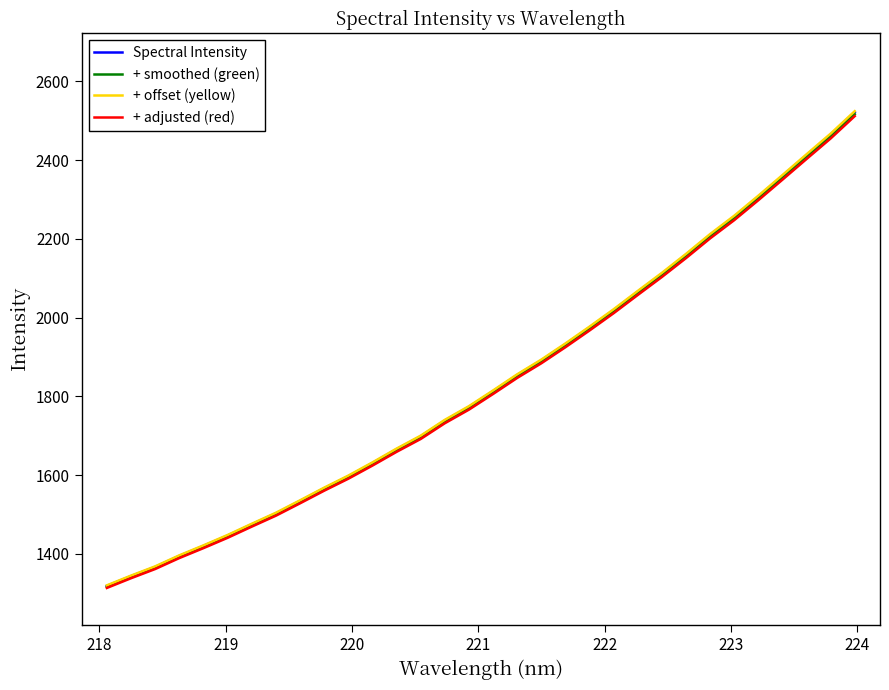

What is the difference between the maximum and second lowest values in the + adjusted (red) series?

1174.0